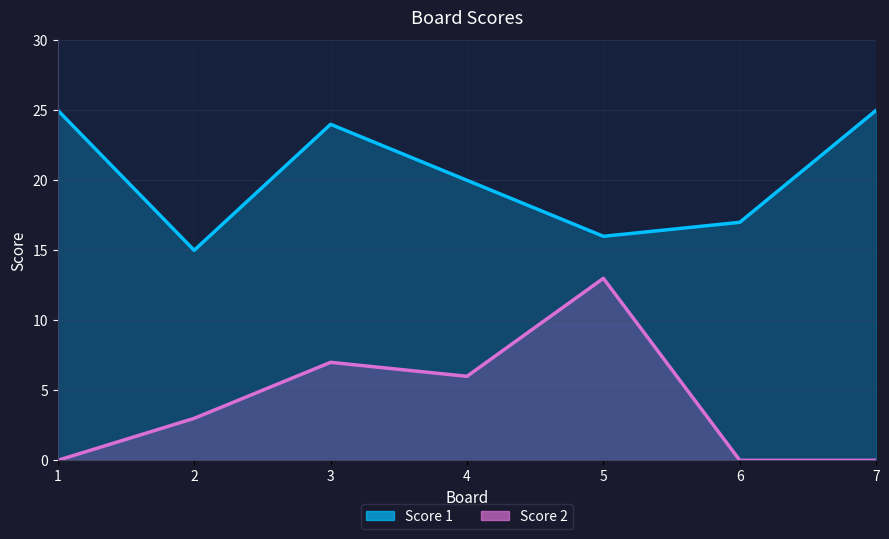

True or false: Score 2 and Score 1 intersect in this chart.

False